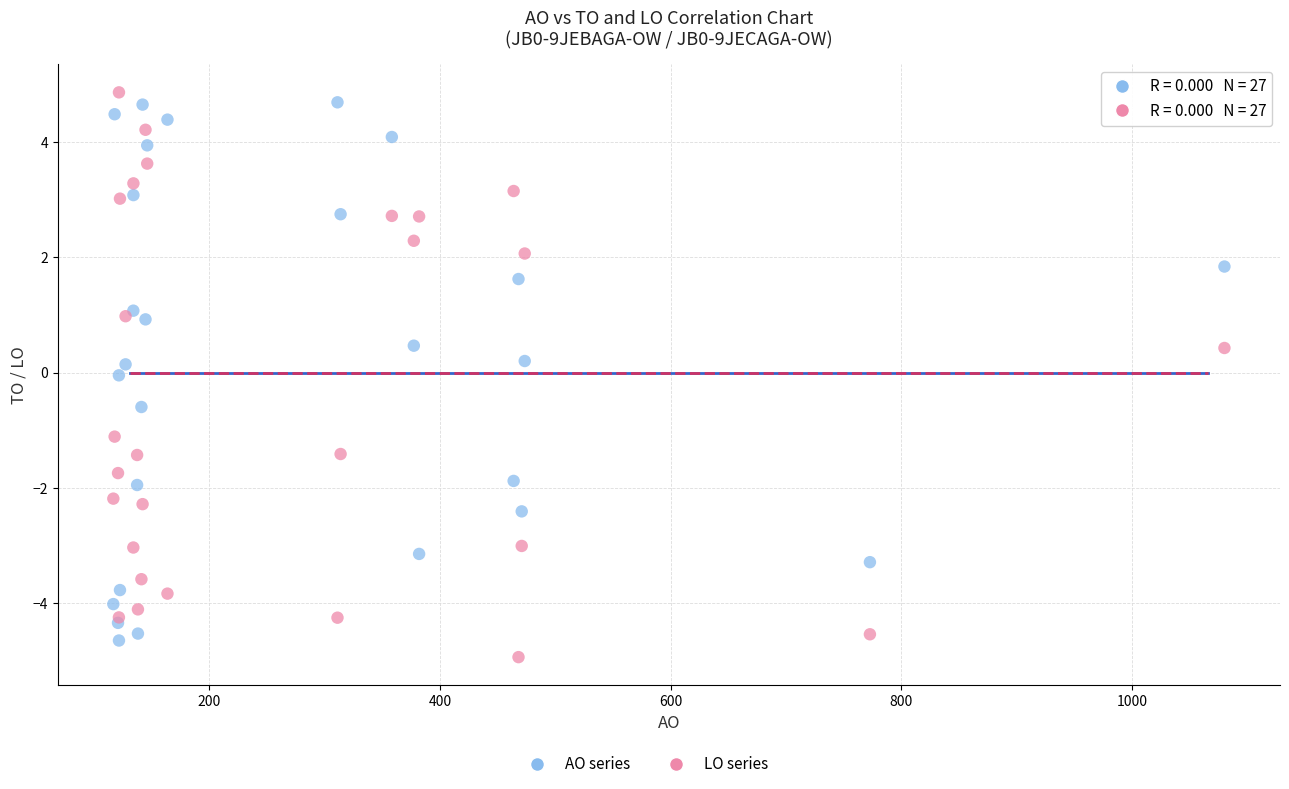

What is the X range (max minus min) for the scatter plot?

963.5